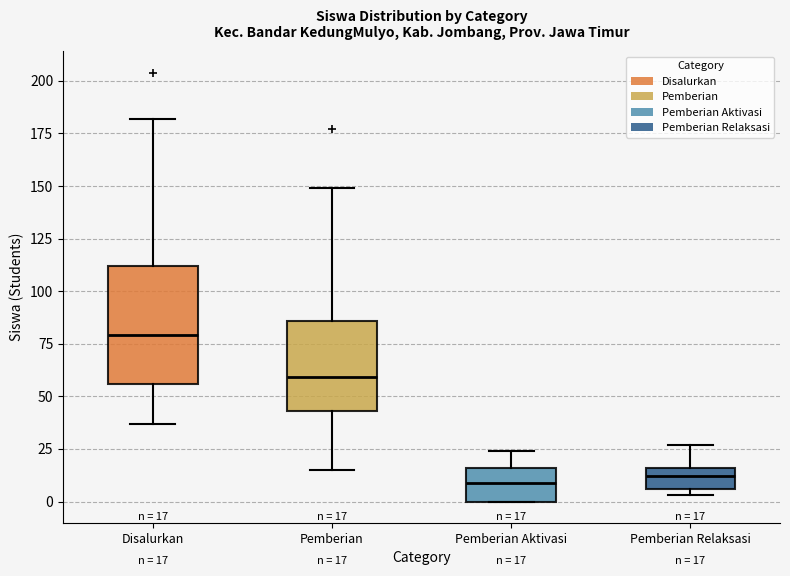

Which box is the tallest, from its lower edge to its upper edge?

Disalurkan